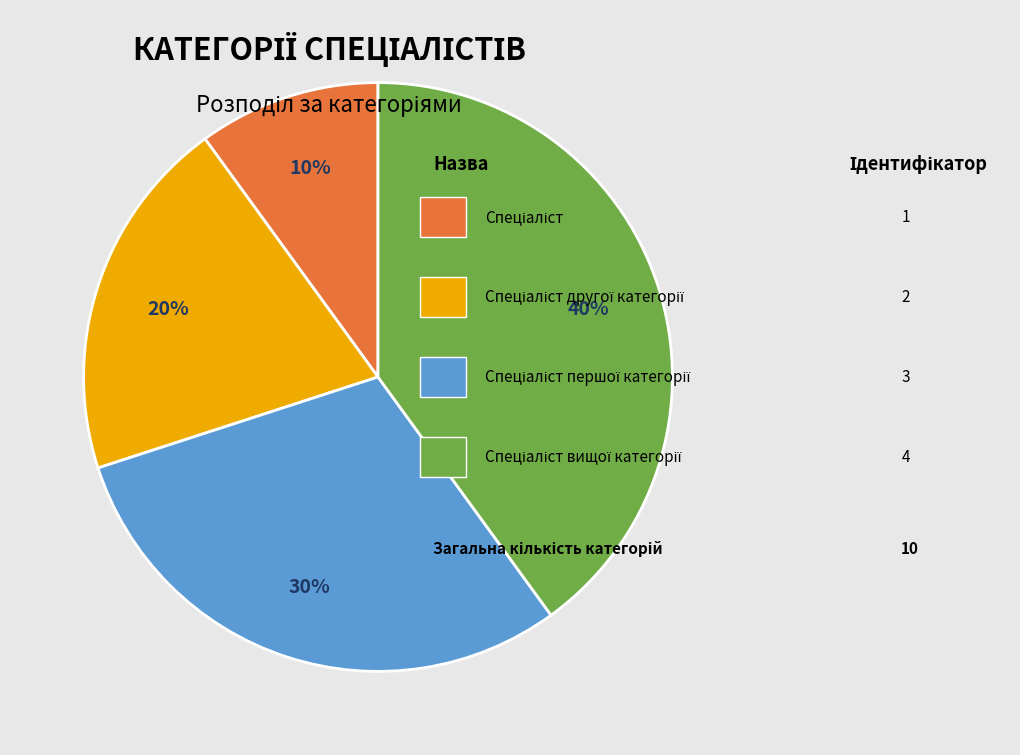

To the nearest percent, what is the average slice percentage?

25%